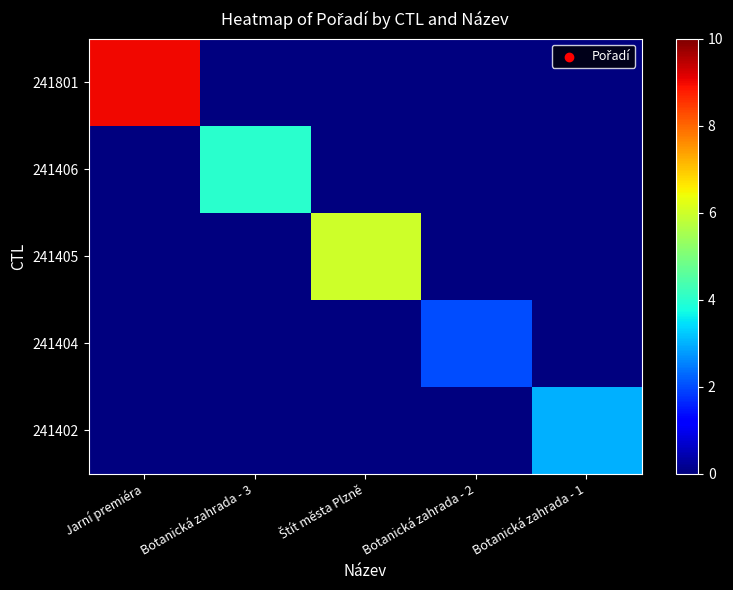

Which series changed the most between Štít města Plzně and Botanická zahrada - 1?

241405